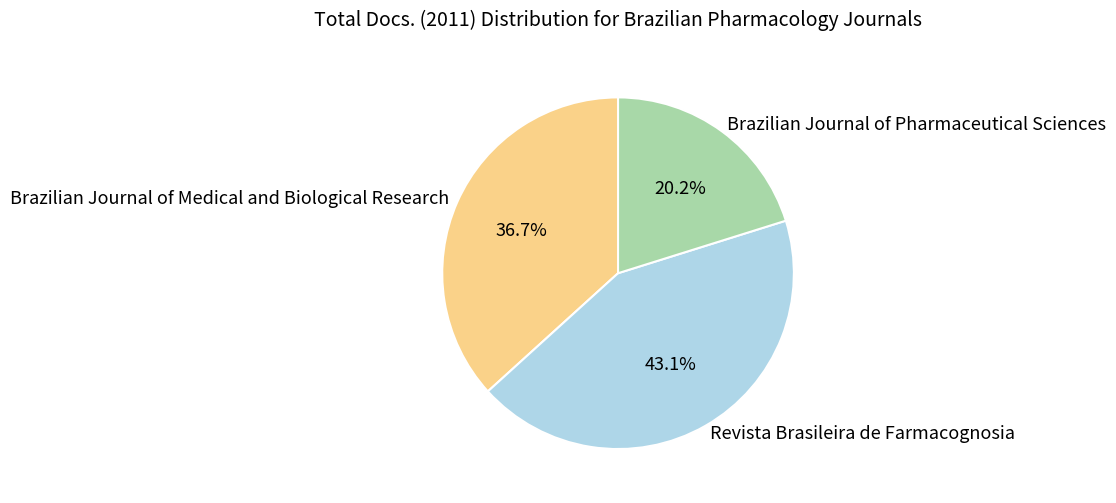

Is it true that Revista Brasileira de Farmacognosia is 43% of the pie?

True